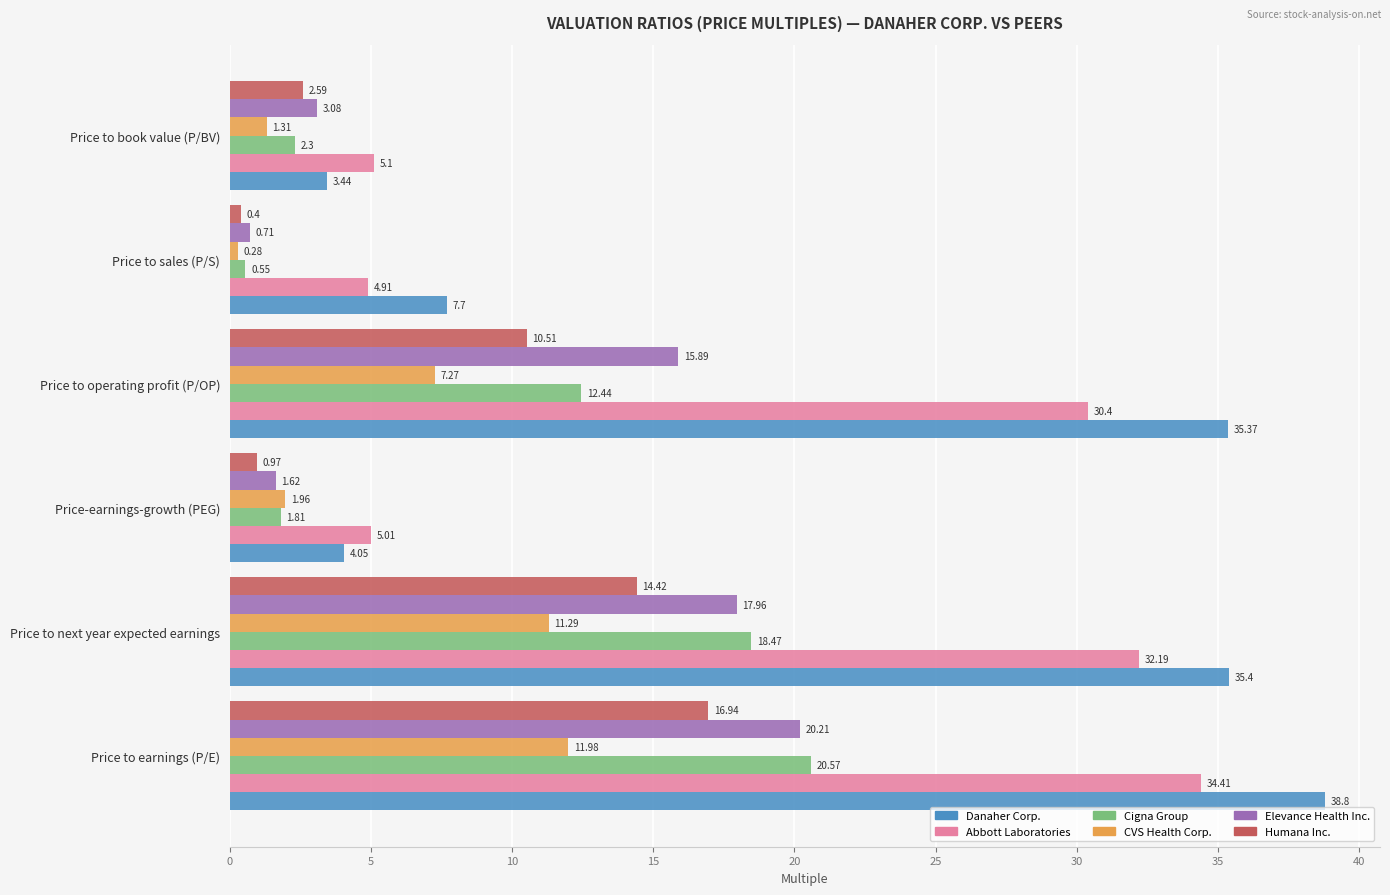

Which series has the largest total across all categories?

Danaher Corp.